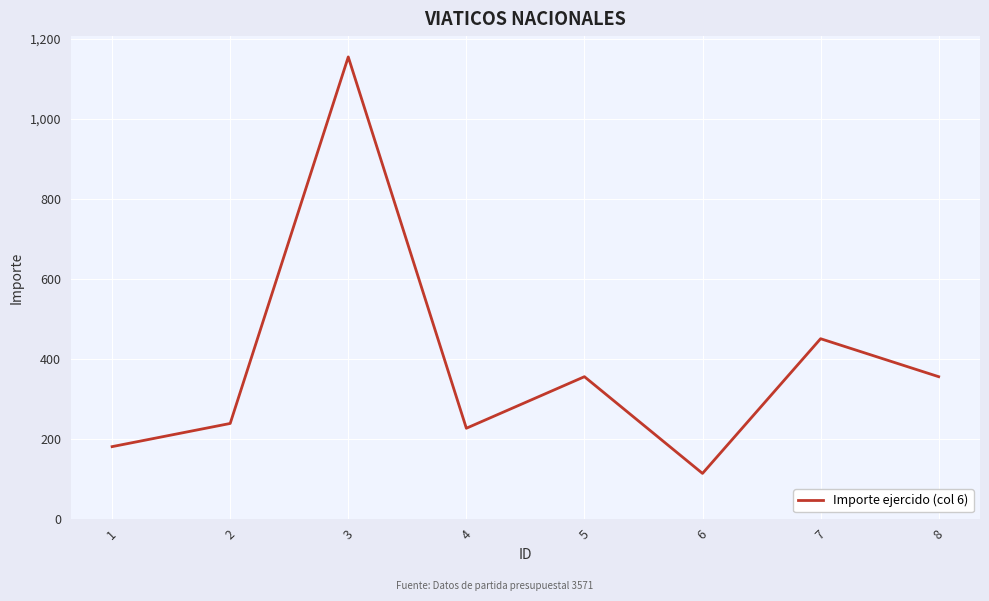

Approximately how many times larger is the value at 7 compared to 3?

0.4